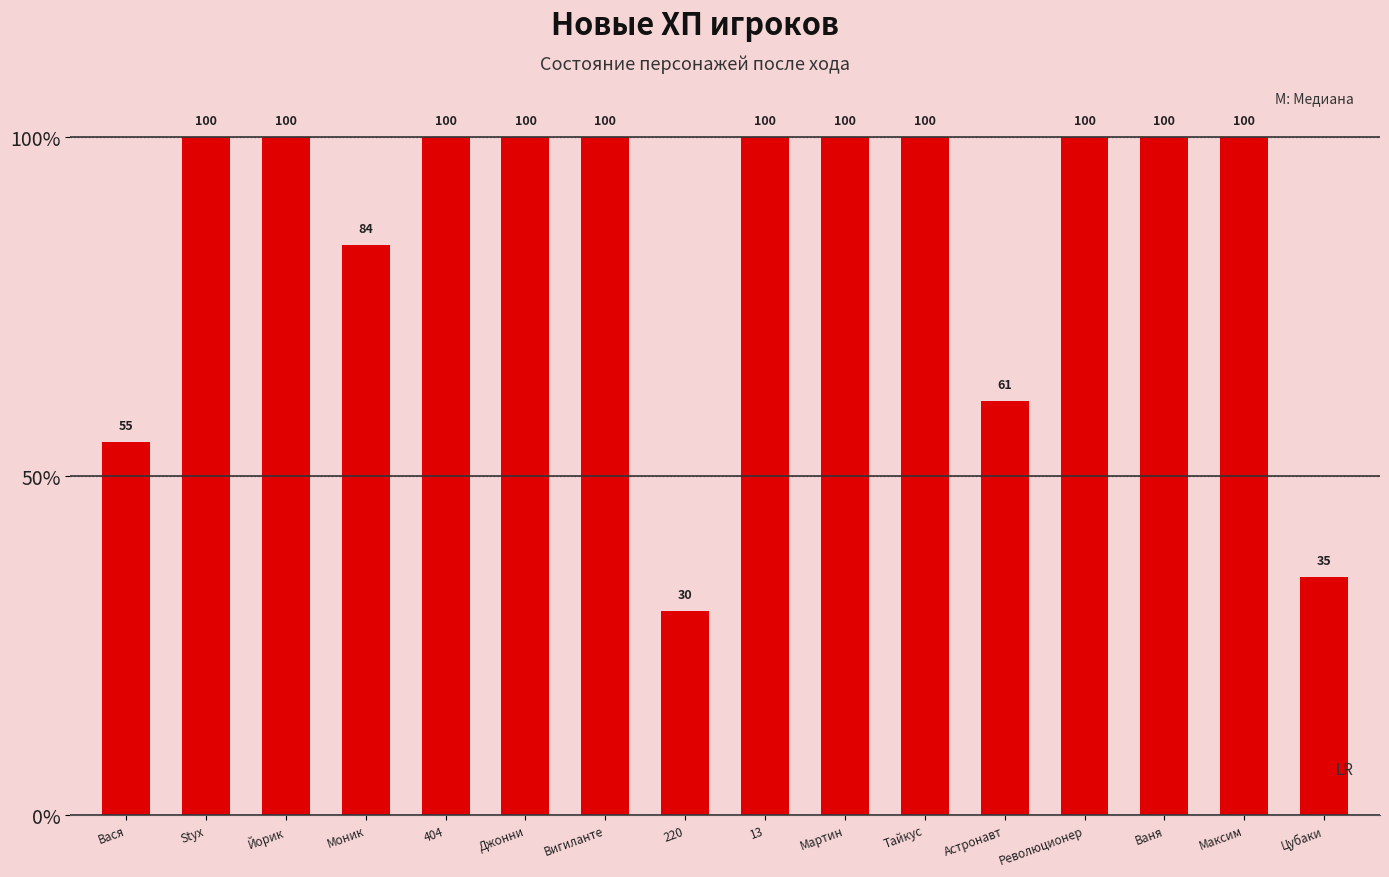

Which has a higher value, Йорик or Моник?

Йорик